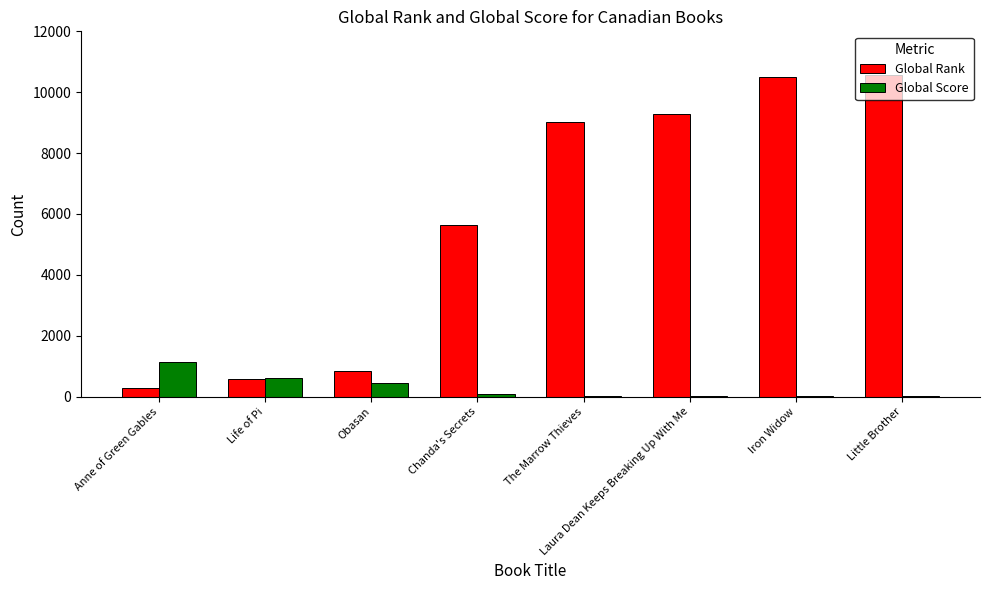

What is the highest value of the Global Score series?

1147